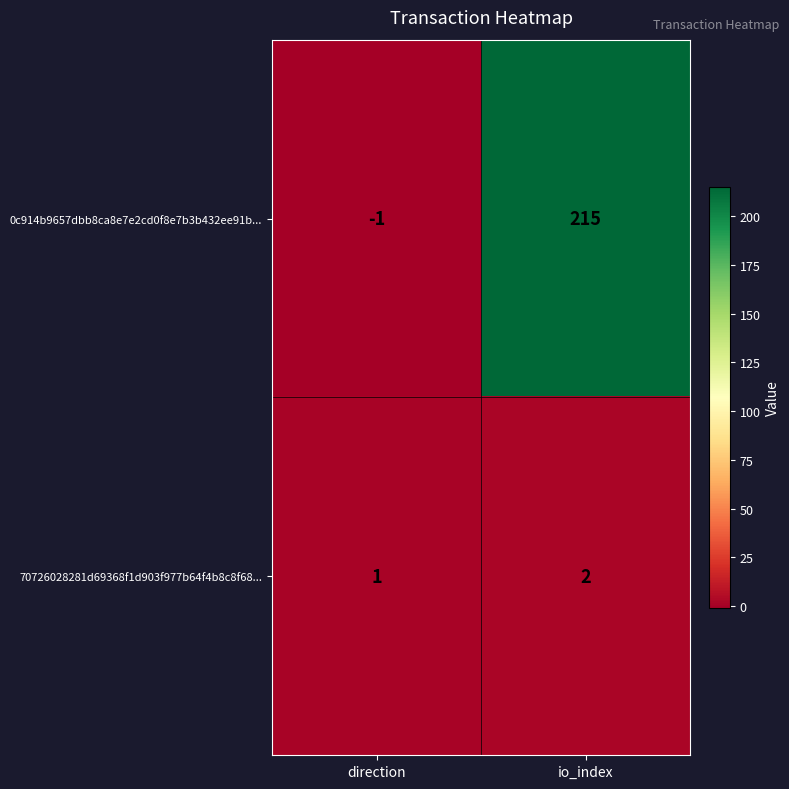

Reading left to right, extract all data points from this chart.

0c914b9657dbb8ca8e7e2cd0f8e7b3b432ee91b...: direction=-1	io_index=215
70726028281d69368f1d903f977b64f4b8c8f68...: direction=1	io_index=2